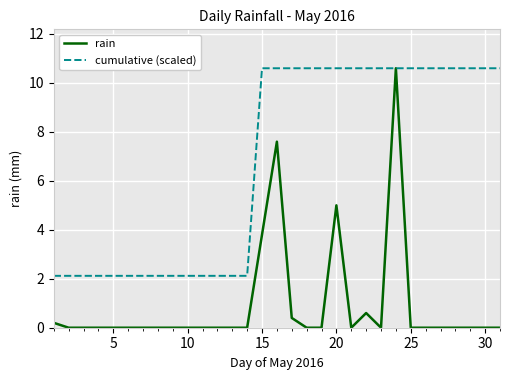

Reading left to right, transcribe all the data shown in this chart.

rain: 0.2	0.0	0.0	0.0	0.0	0.0	0.0	0.0	0.0	0.0	0.0	0.0	0.0	0.0	3.8	7.6	0.4	0.0	0.0	5.0	0.0	0.6	0.0	10.6	0.0	0.0	0.0	0.0	0.0	0.0	0.0
cumulative (scaled): 2.1	2.1	2.1	2.1	2.1	2.1	2.1	2.1	2.1	2.1	2.1	2.1	2.1	2.1	10.6	10.6	10.6	10.6	10.6	10.6	10.6	10.6	10.6	10.6	10.6	10.6	10.6	10.6	10.6	10.6	10.6